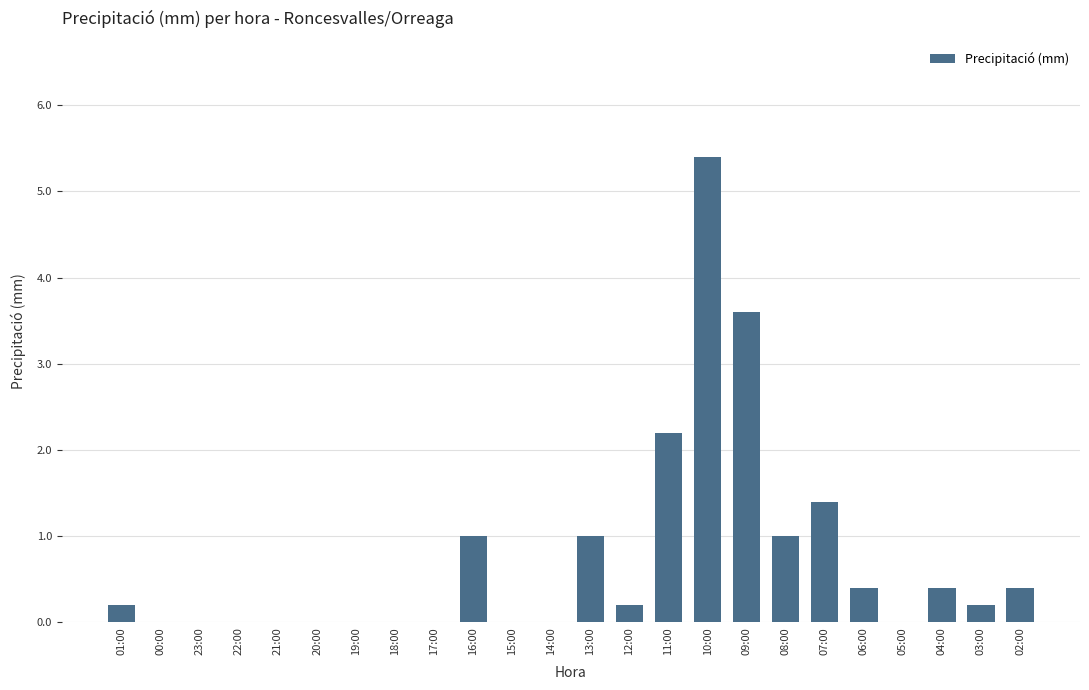

Does the chart contain stacked bars?

No